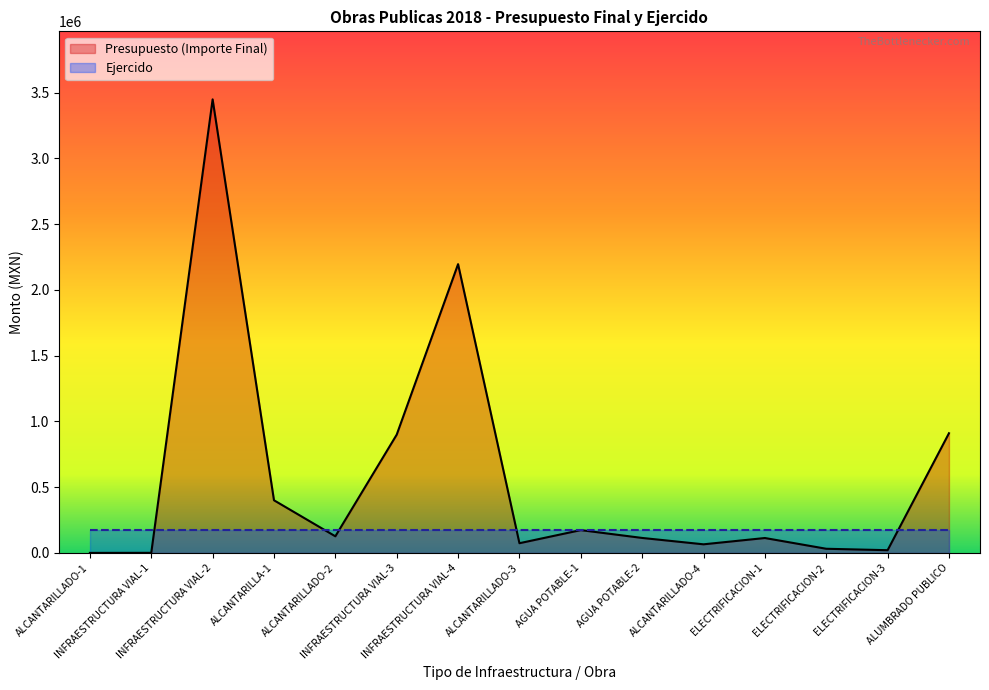

What is the difference between the second highest and second lowest values?

2194580.8